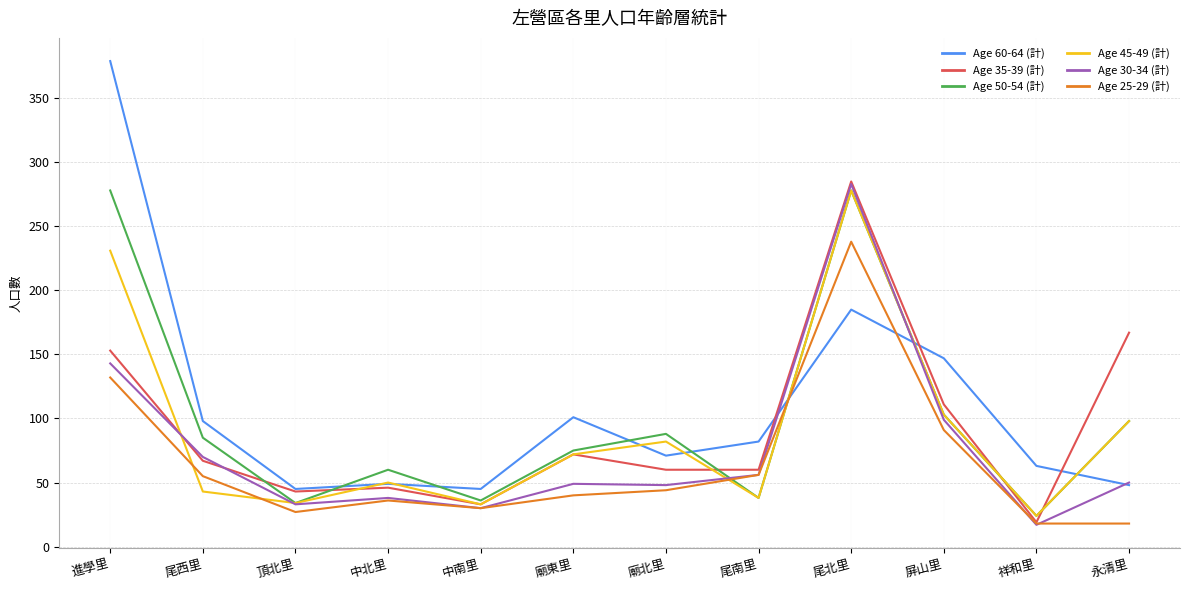

At which label does Age 30-34 (計) reach its minimum?

祥和里